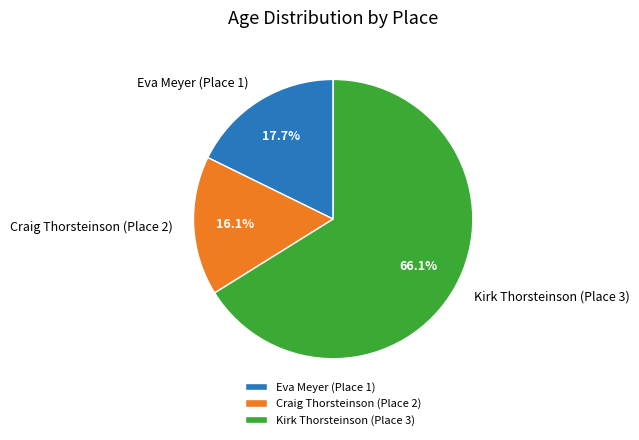

Between Craig Thorsteinson (Place 2) and Kirk Thorsteinson (Place 3), which is larger?

Kirk Thorsteinson (Place 3)